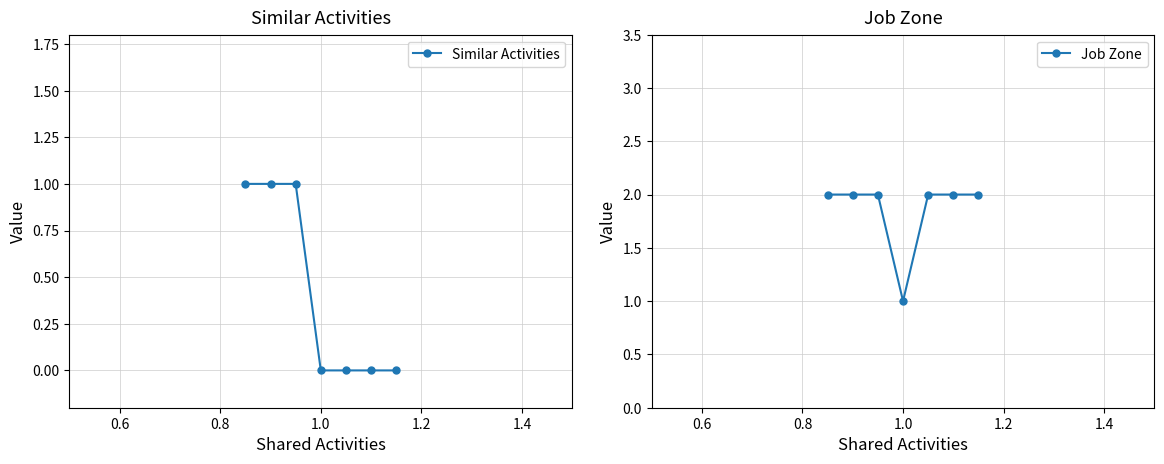

Reading left to right, transcribe all the data shown in this chart.

Similar Activities: 0.4=1	0.6=1	0.8=1	1.0=0	1.2=0	1.4=0	1.6=0
Job Zone: 0.4=2	0.6=2	0.8=2	1.0=1	1.2=2	1.4=2	1.6=2